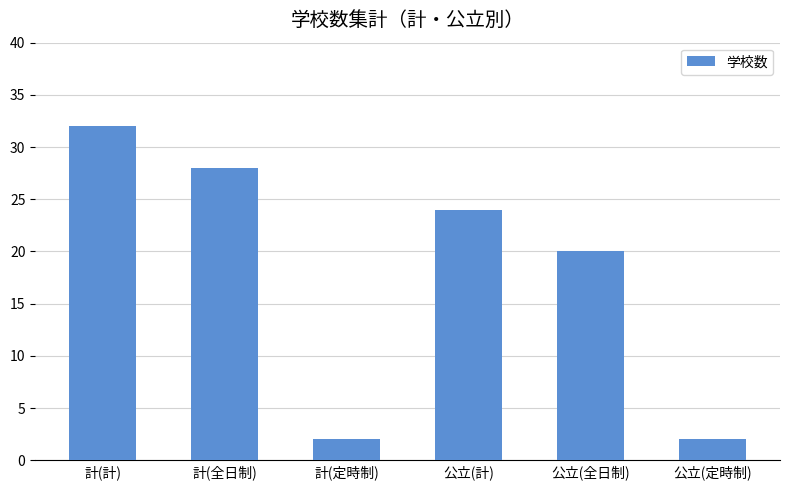

What is the label of the 6th bar from the right?

計(計)